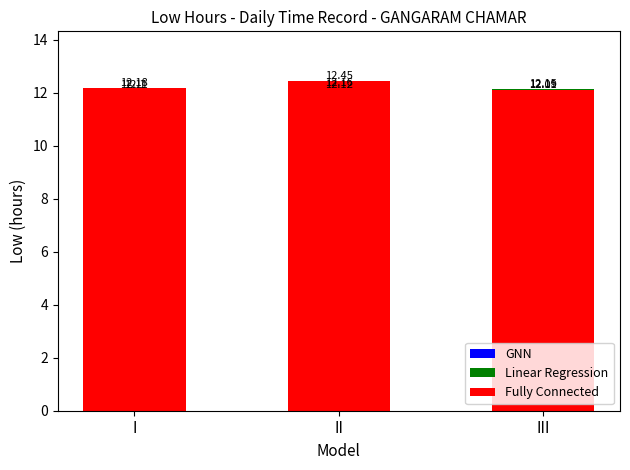

Count the number of categories in the chart.

3